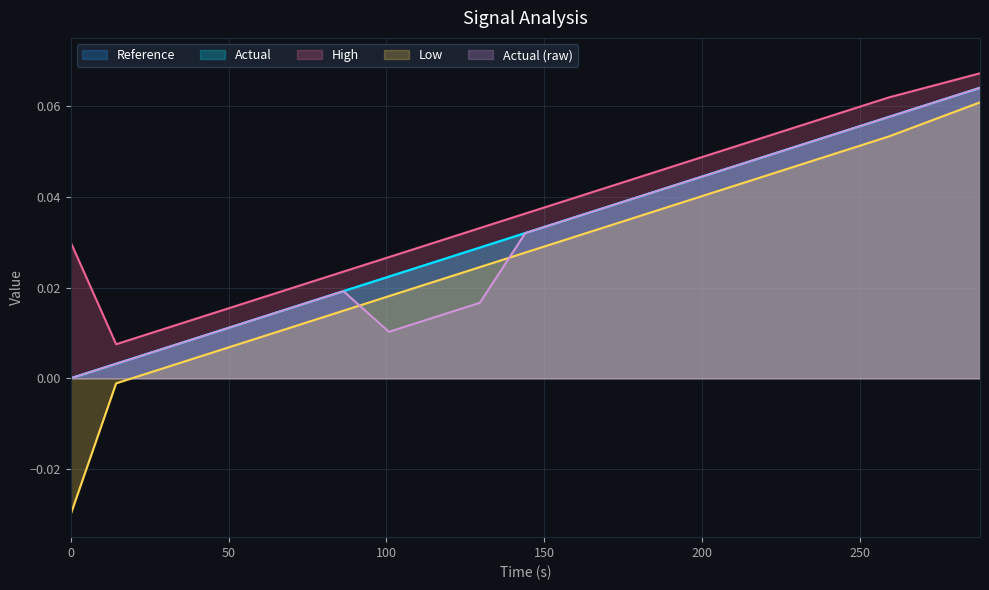

What position from the left is 187.2?

14